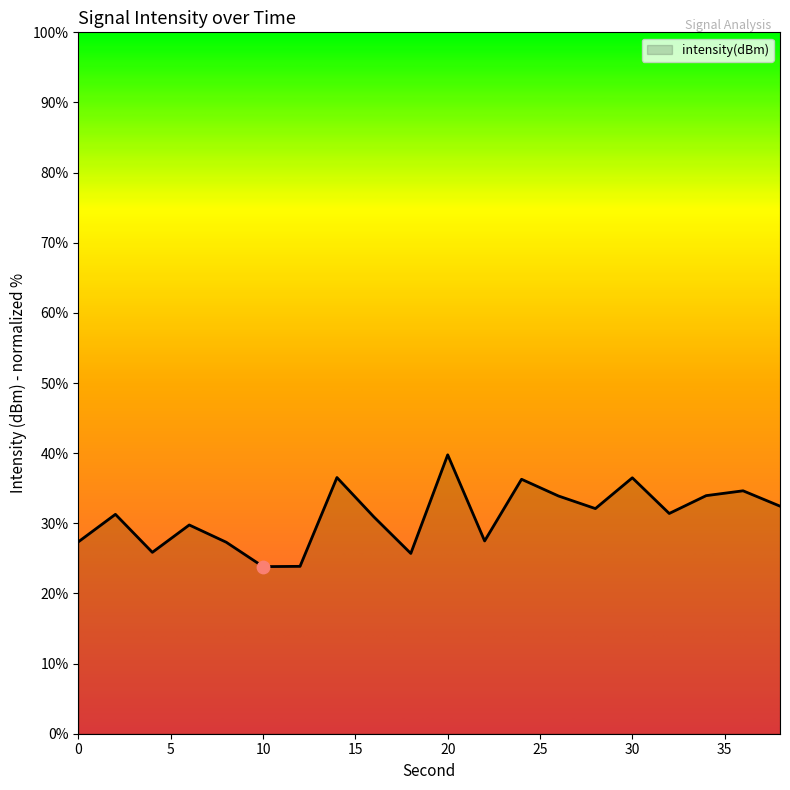

What is the difference between the maximum and minimum values?

15.9